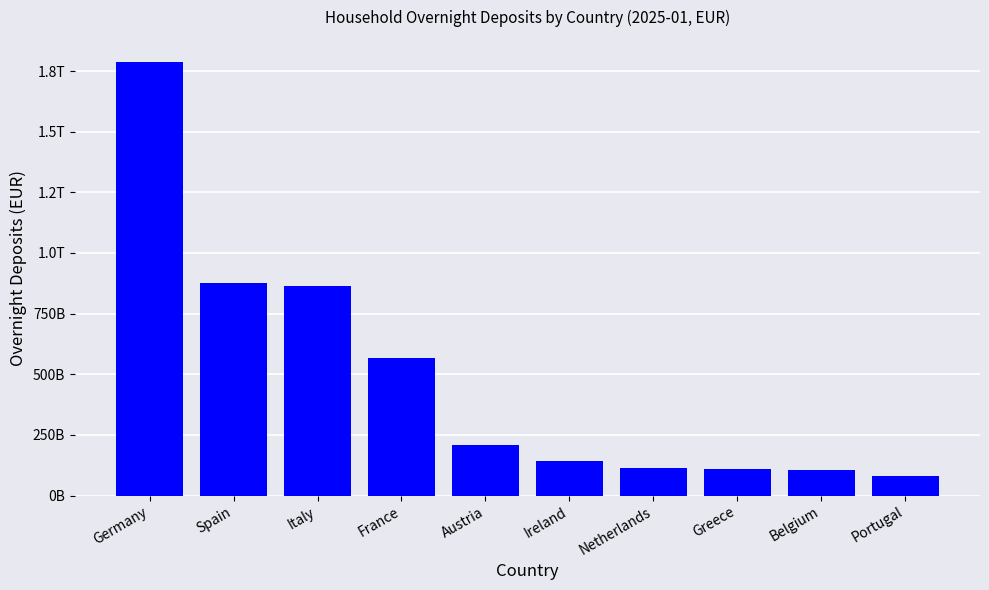

What is the change in value from France to Netherlands?

-450072000000